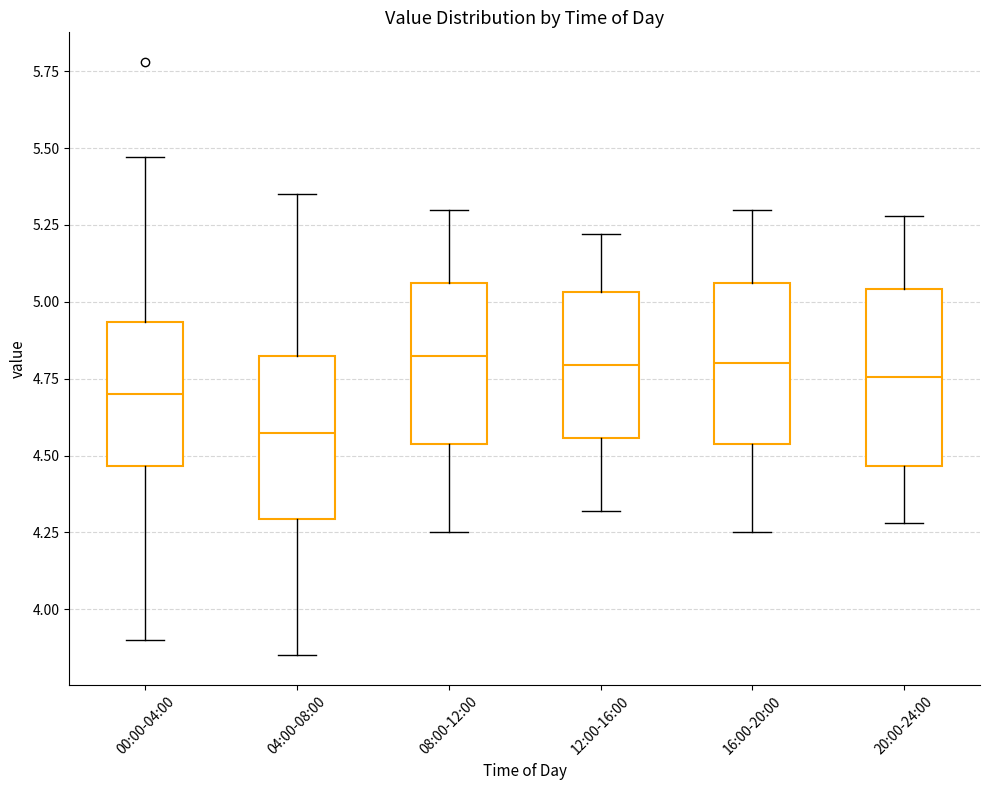

Reading left to right, transcribe this box plot: for each box, give where its median line is, the range the box spans, and where its two whiskers end, as read against the y-axis. The values are not printed on the chart, so give them approximately, as read against the axis.

00:00-04:00: median 4.70, box 4.45 to 4.95, whiskers 3.90 to 5.45
04:00-08:00: median 4.60, box 4.30 to 4.85, whiskers 3.85 to 5.35
08:00-12:00: median 4.85, box 4.55 to 5.05, whiskers 4.25 to 5.30
12:00-16:00: median 4.80, box 4.55 to 5.05, whiskers 4.30 to 5.20
16:00-20:00: median 4.80, box 4.55 to 5.05, whiskers 4.25 to 5.30
20:00-24:00: median 4.75, box 4.45 to 5.05, whiskers 4.30 to 5.30